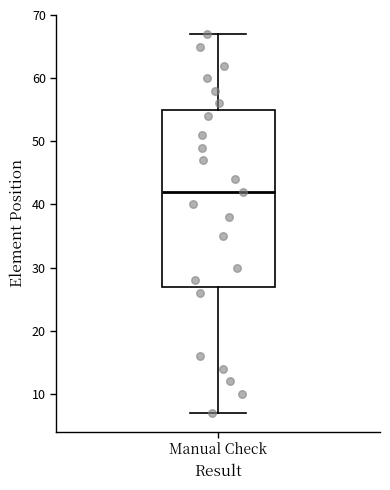

Where does the lower whisker of the box for Manual Check end on the y-axis? The values are not printed on the chart, so give them approximately, as read against the axis.

7